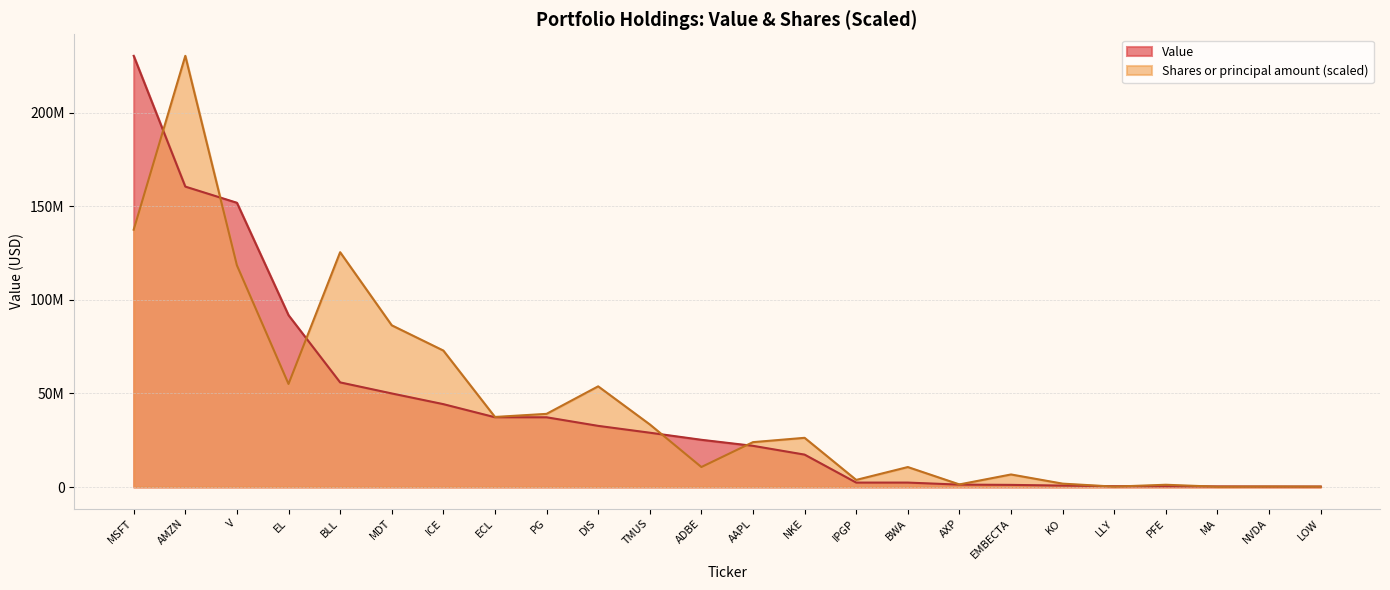

What is the difference between the Value values at NKE and TMUS?

11707000.0